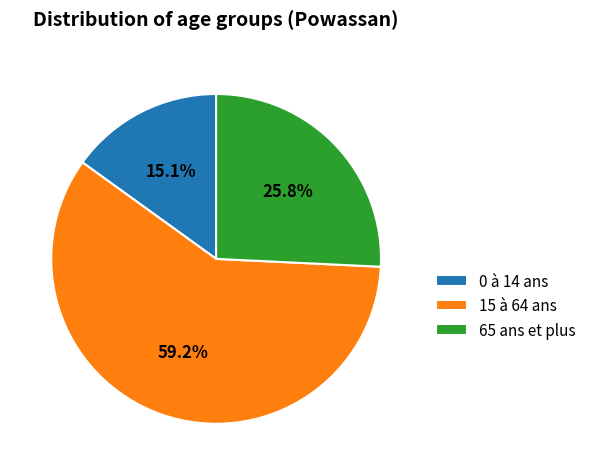

How many slices are in this pie chart?

3